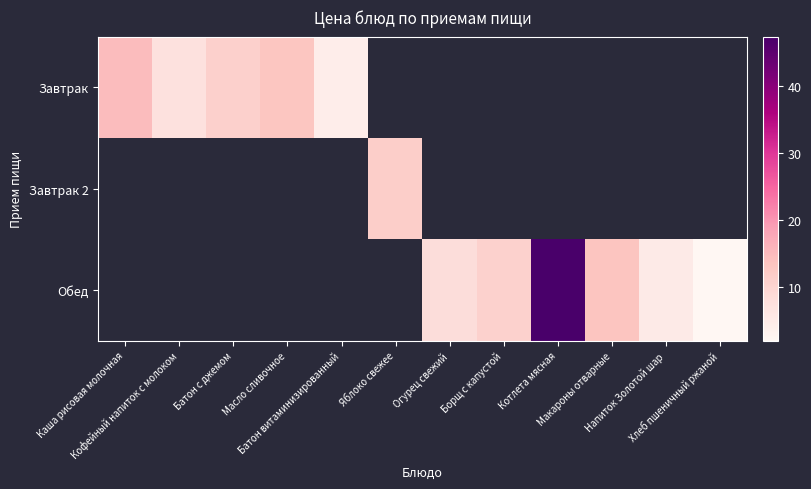

What is the highest value of the Завтрак series?

14.8